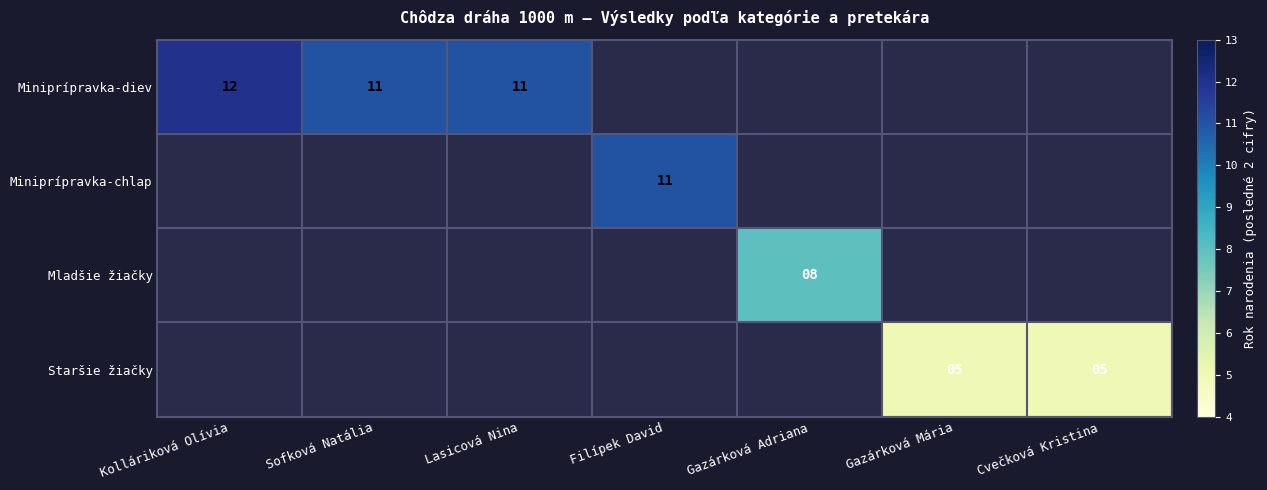

At which category is the sum across all series the highest?

Kolláriková Olívia